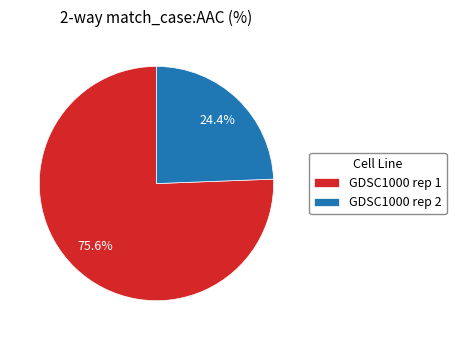

To the nearest percent, what is the combined percentage of GDSC1000 rep 1 and GDSC1000 rep 2?

100%